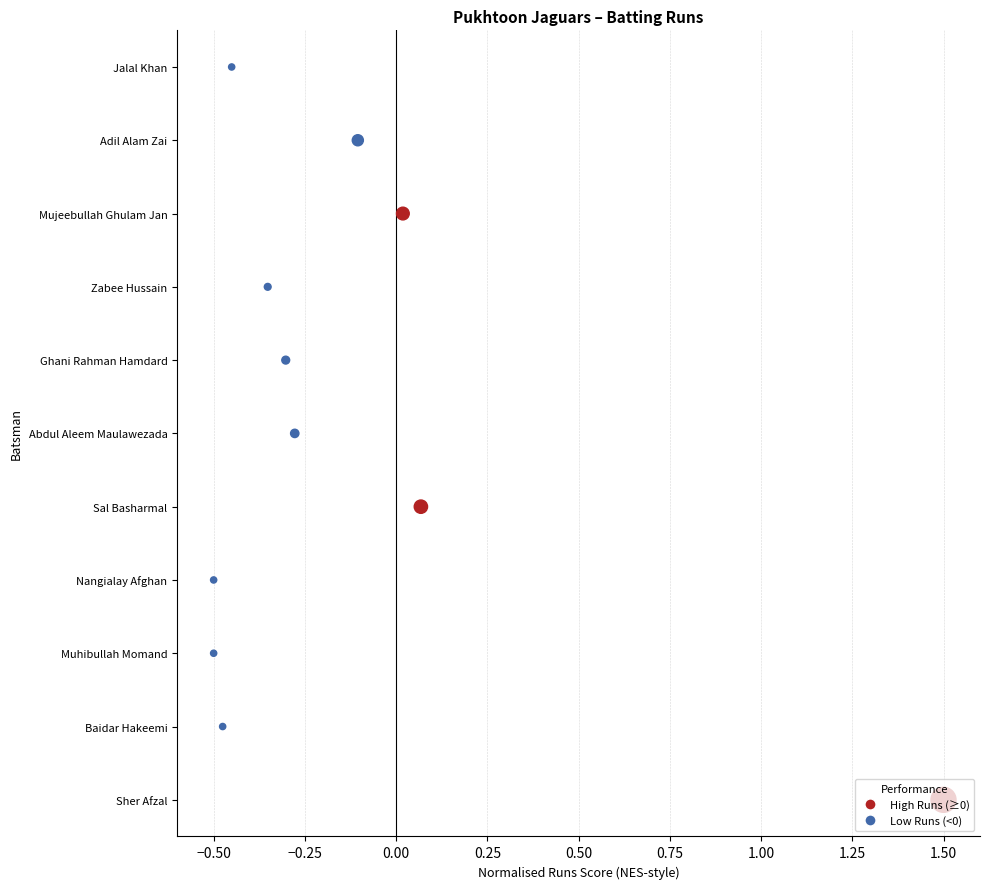

Between 0.00 and 0.50, which is larger?

0.50